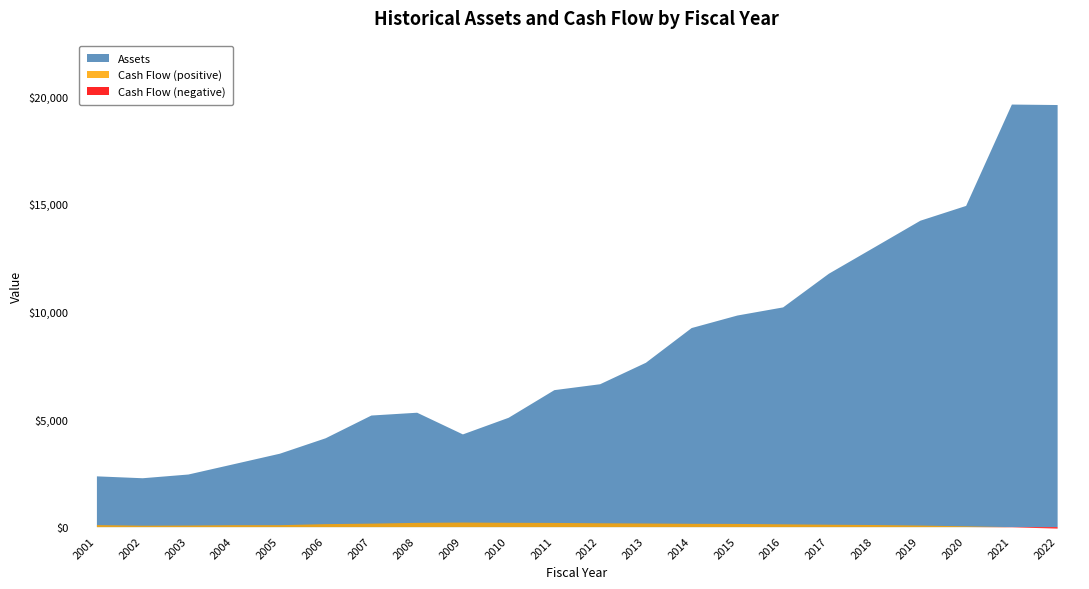

What is the maximum value shown in the chart?

19638.7